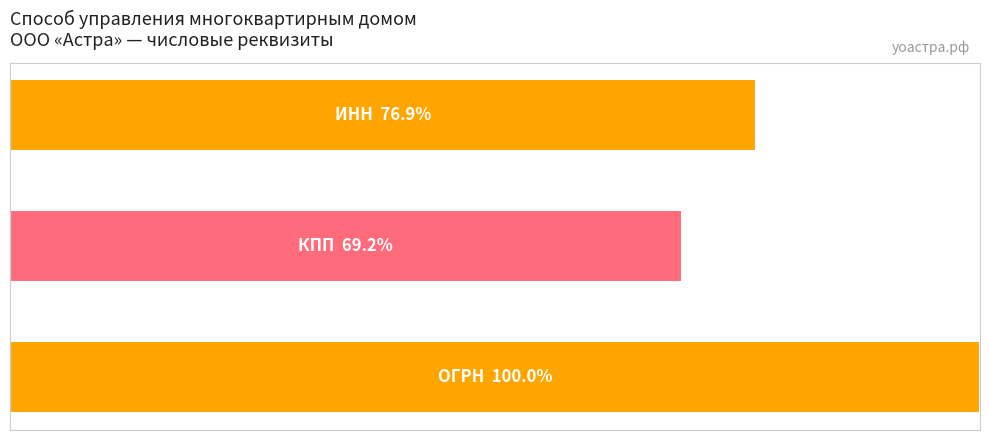

Are the bars grouped side by side (vs. stacked)?

No